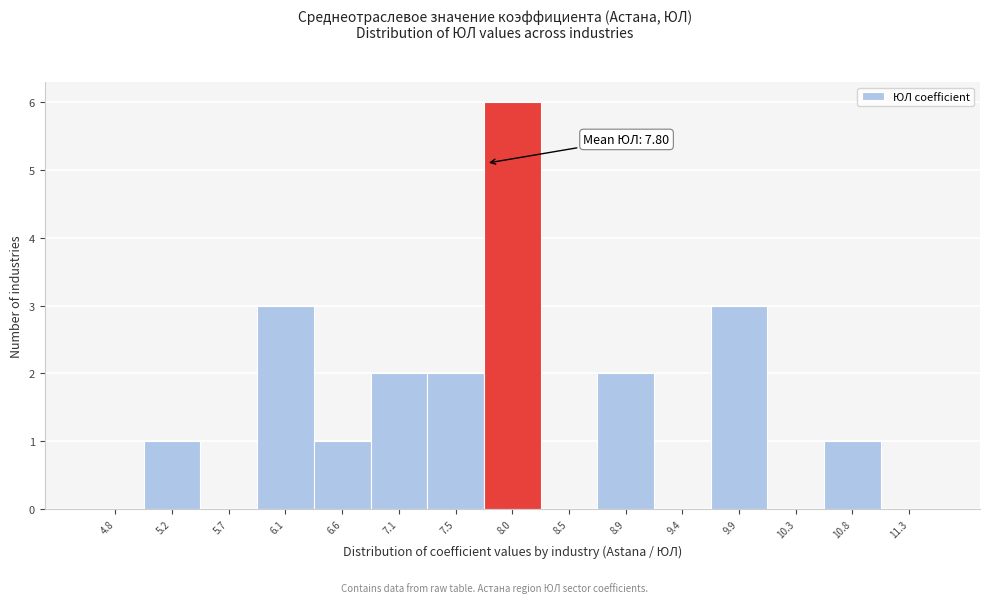

Which range on the x-axis has the tallest bar?

7.80 to 8.25